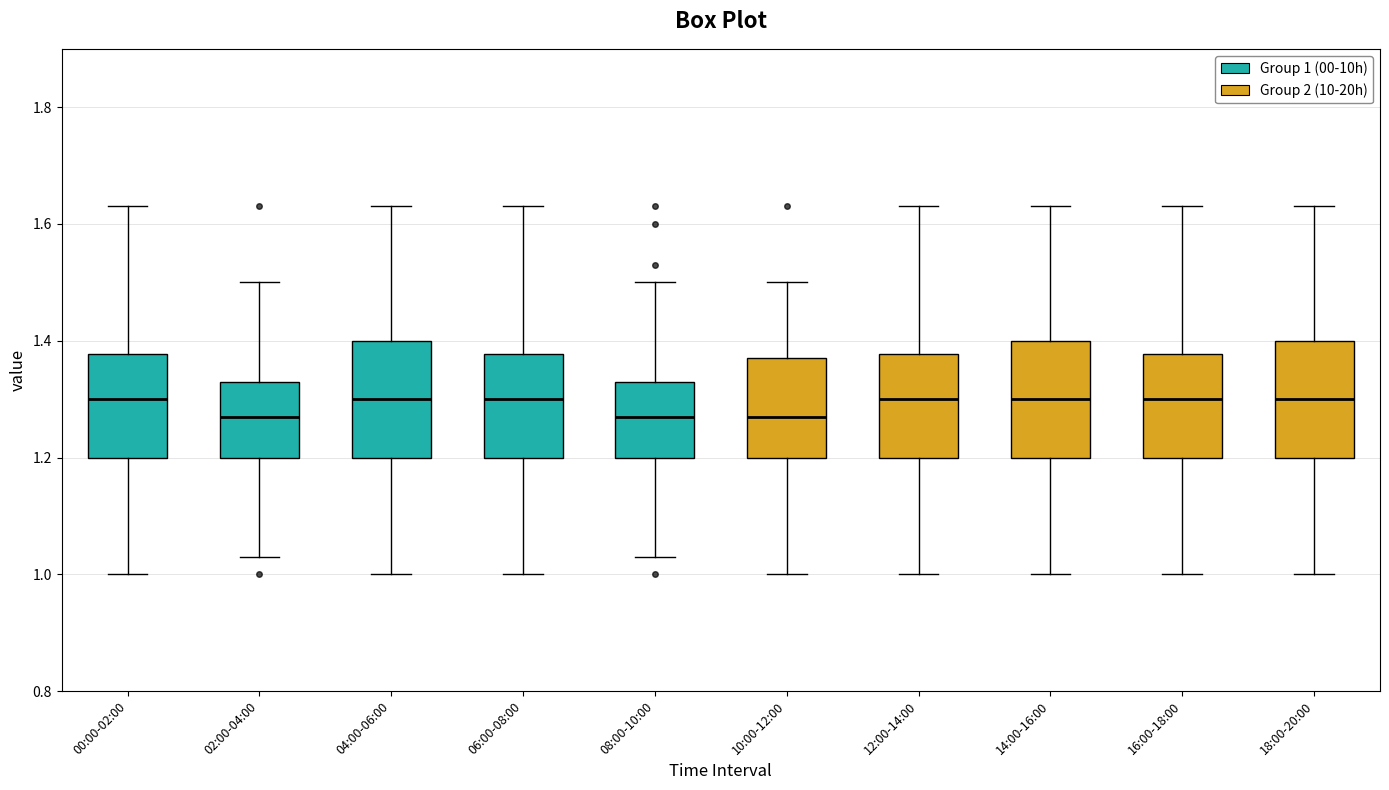

Where does the median line of the box for 04:00-06:00 sit on the y-axis? The values are not printed on the chart, so give them approximately, as read against the axis.

1.30